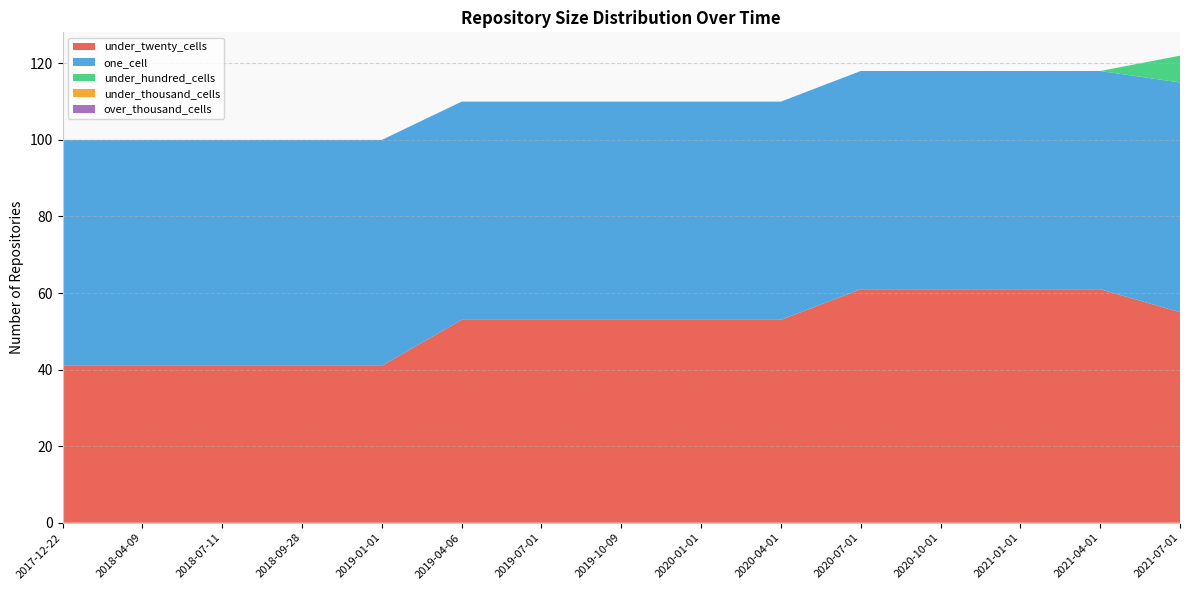

Reading left to right, list all the values displayed in this chart.

under_twenty_cells: 2017-12-22=41	2018-04-09=41	2018-07-11=41	2018-09-28=41	2019-01-01=41	2019-04-06=53	2019-07-01=53	2019-10-09=53	2020-01-01=53	2020-04-01=53	2020-07-01=61	2020-10-01=61	2021-01-01=61	2021-04-01=61	2021-07-01=55
one_cell: 2017-12-22=59	2018-04-09=59	2018-07-11=59	2018-09-28=59	2019-01-01=59	2019-04-06=57	2019-07-01=57	2019-10-09=57	2020-01-01=57	2020-04-01=57	2020-07-01=57	2020-10-01=57	2021-01-01=57	2021-04-01=57	2021-07-01=60
under_hundred_cells: 2017-12-22=0	2018-04-09=0	2018-07-11=0	2018-09-28=0	2019-01-01=0	2019-04-06=0	2019-07-01=0	2019-10-09=0	2020-01-01=0	2020-04-01=0	2020-07-01=0	2020-10-01=0	2021-01-01=0	2021-04-01=0	2021-07-01=7
under_thousand_cells: 2017-12-22=0	2018-04-09=0	2018-07-11=0	2018-09-28=0	2019-01-01=0	2019-04-06=0	2019-07-01=0	2019-10-09=0	2020-01-01=0	2020-04-01=0	2020-07-01=0	2020-10-01=0	2021-01-01=0	2021-04-01=0	2021-07-01=0
over_thousand_cells: 2017-12-22=0	2018-04-09=0	2018-07-11=0	2018-09-28=0	2019-01-01=0	2019-04-06=0	2019-07-01=0	2019-10-09=0	2020-01-01=0	2020-04-01=0	2020-07-01=0	2020-10-01=0	2021-01-01=0	2021-04-01=0	2021-07-01=0